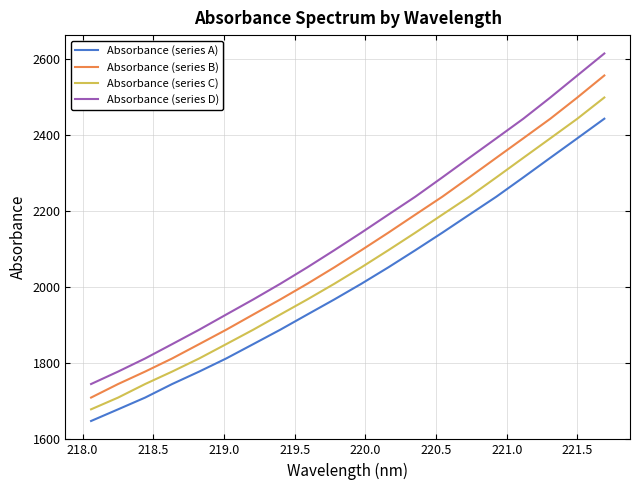

True or false: Absorbance (series A) and Absorbance (series B) cross at least once.

False